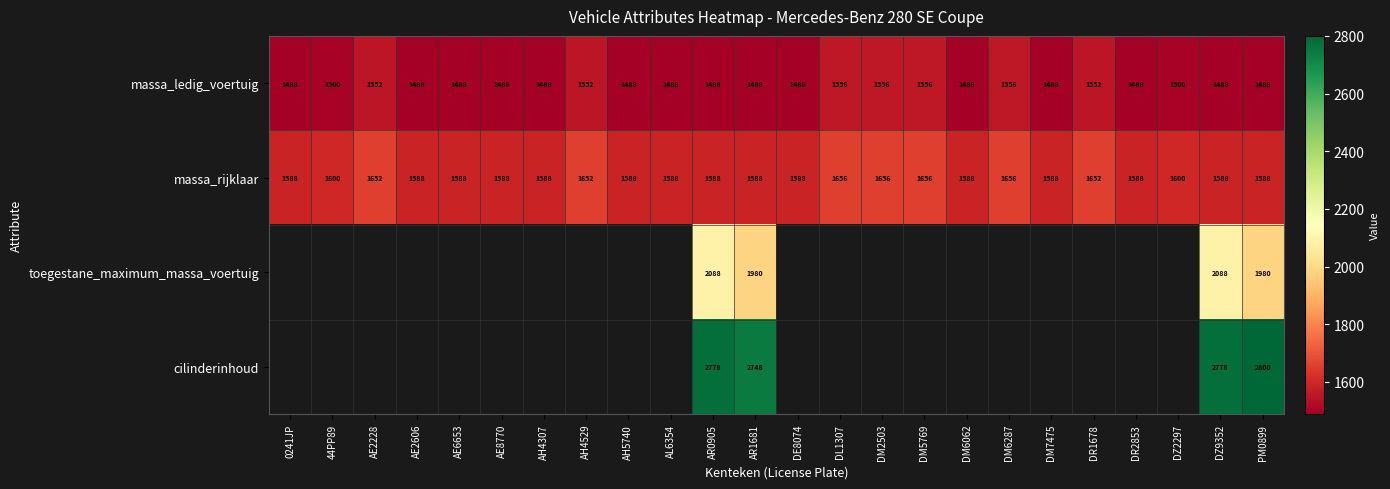

Rank the series at DZ9352 from highest to lowest value.

cilinderinhoud, toegestane_maximum_massa_voertuig, massa_rijklaar, massa_ledig_voertuig